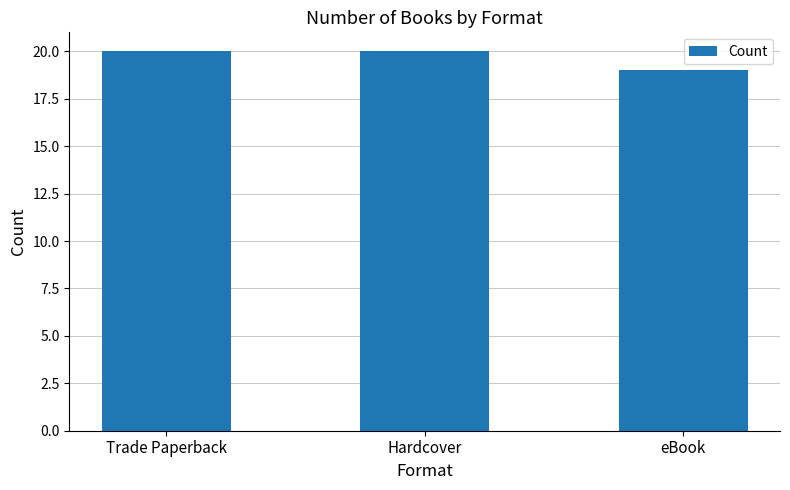

What is the greatest value displayed?

20